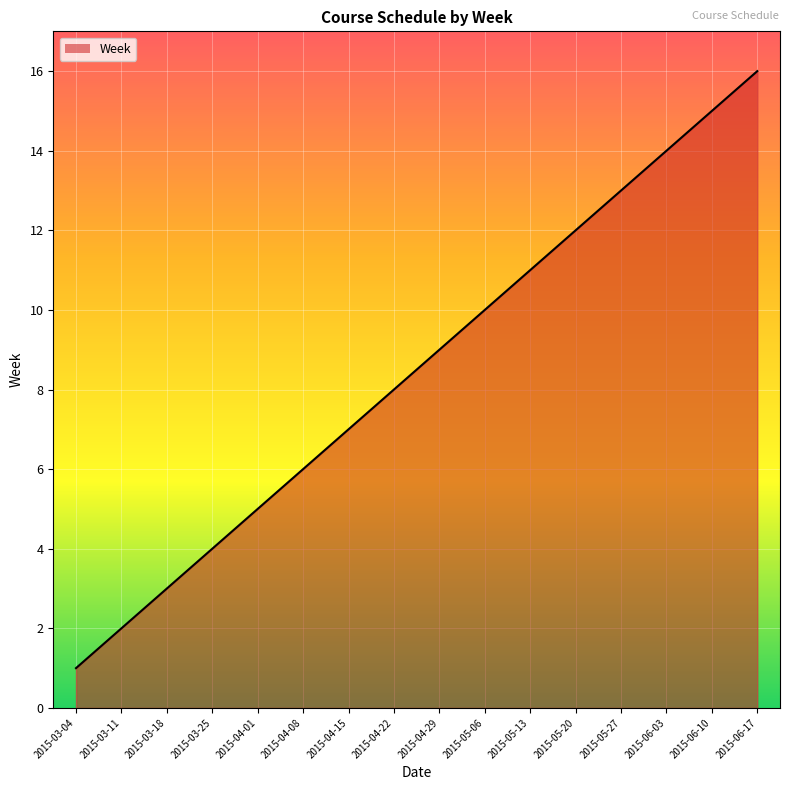

Is it true that the value at 2015-05-13 is 18?

False